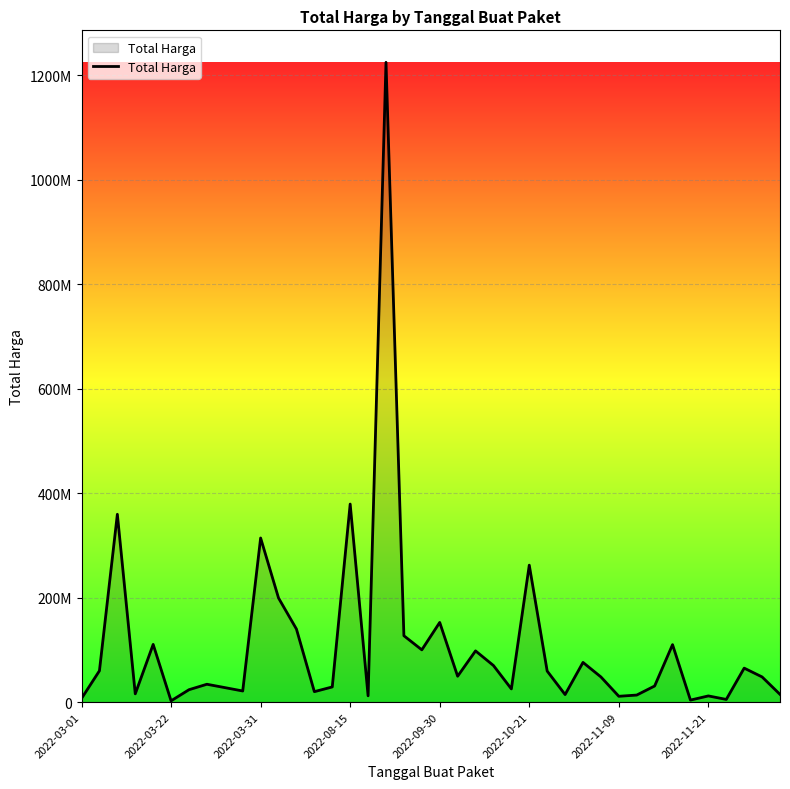

Is this an area chart (filled region under the line)?

Yes